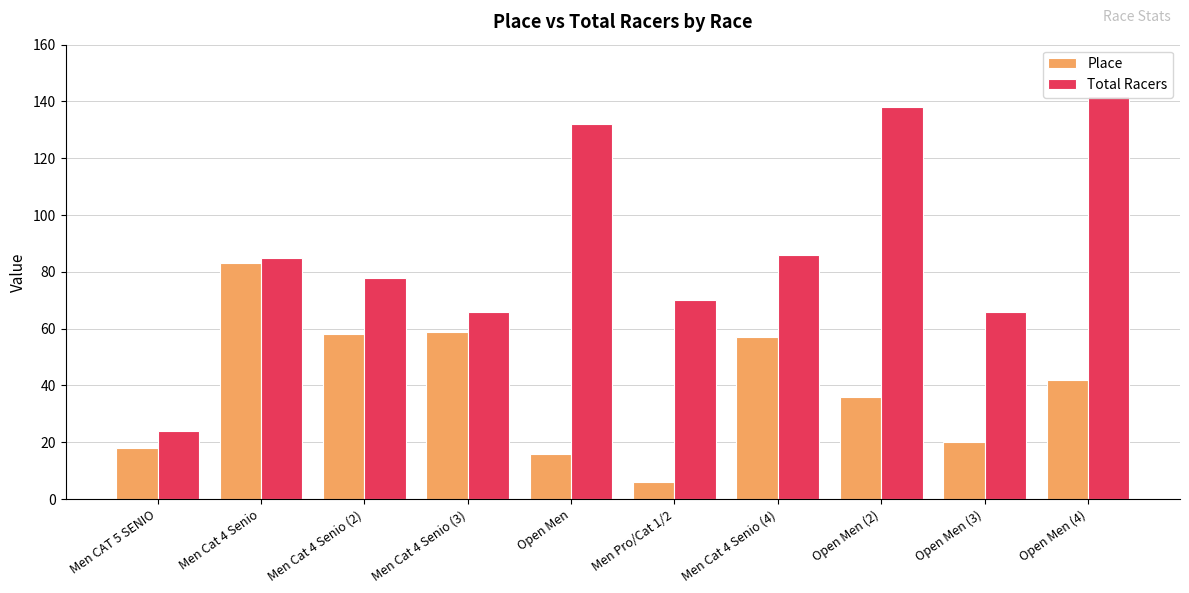

How many data points in Place are above 42?

4